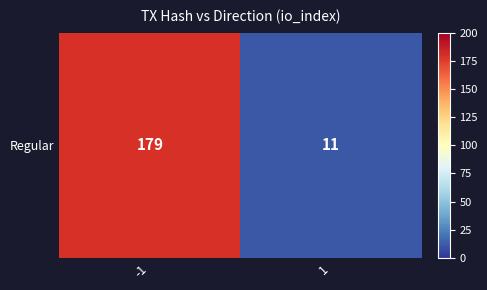

What is the smallest value displayed?

11